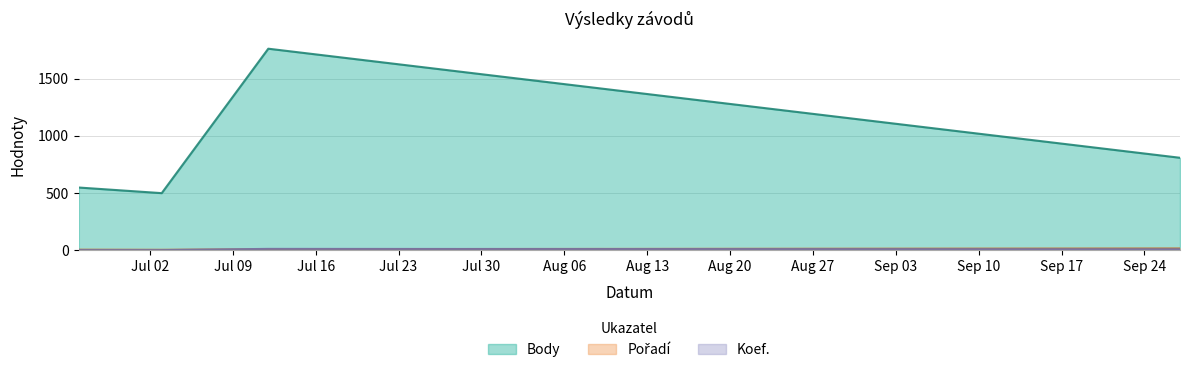

Where is the first local minimum for Pořadí?

2019-07-03